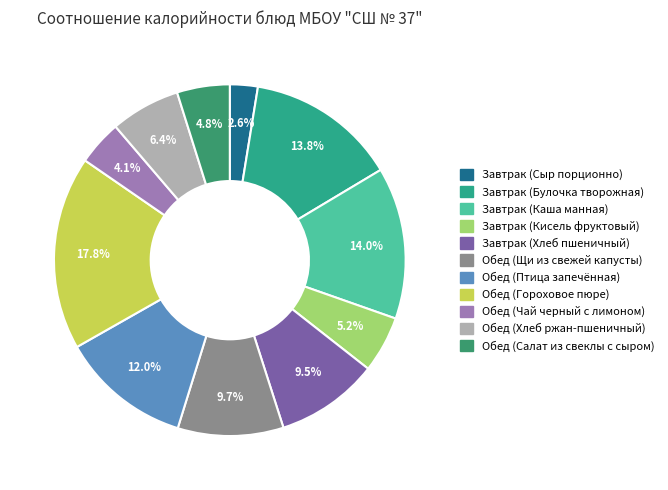

Which slice is the smallest?

Завтрак (Сыр порционно)